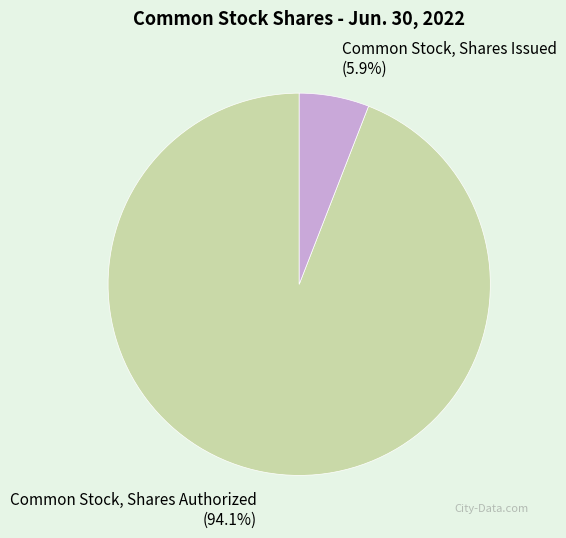

Is Common Stock, Shares Authorized the majority of the pie?

Yes